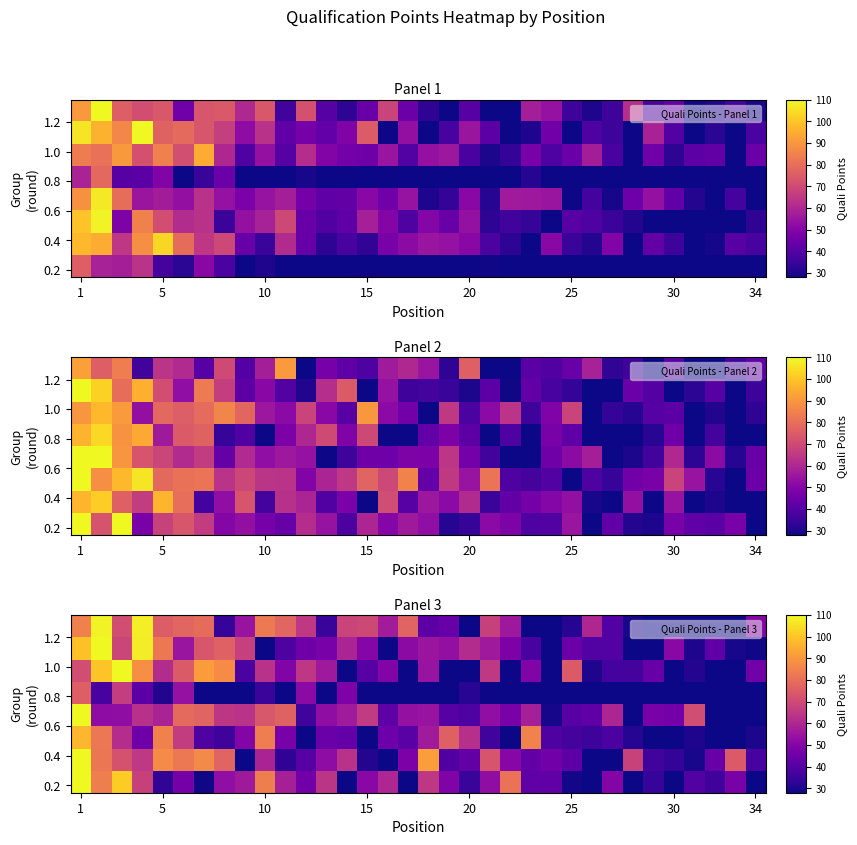

What is the total value across all series at 10?

507.4